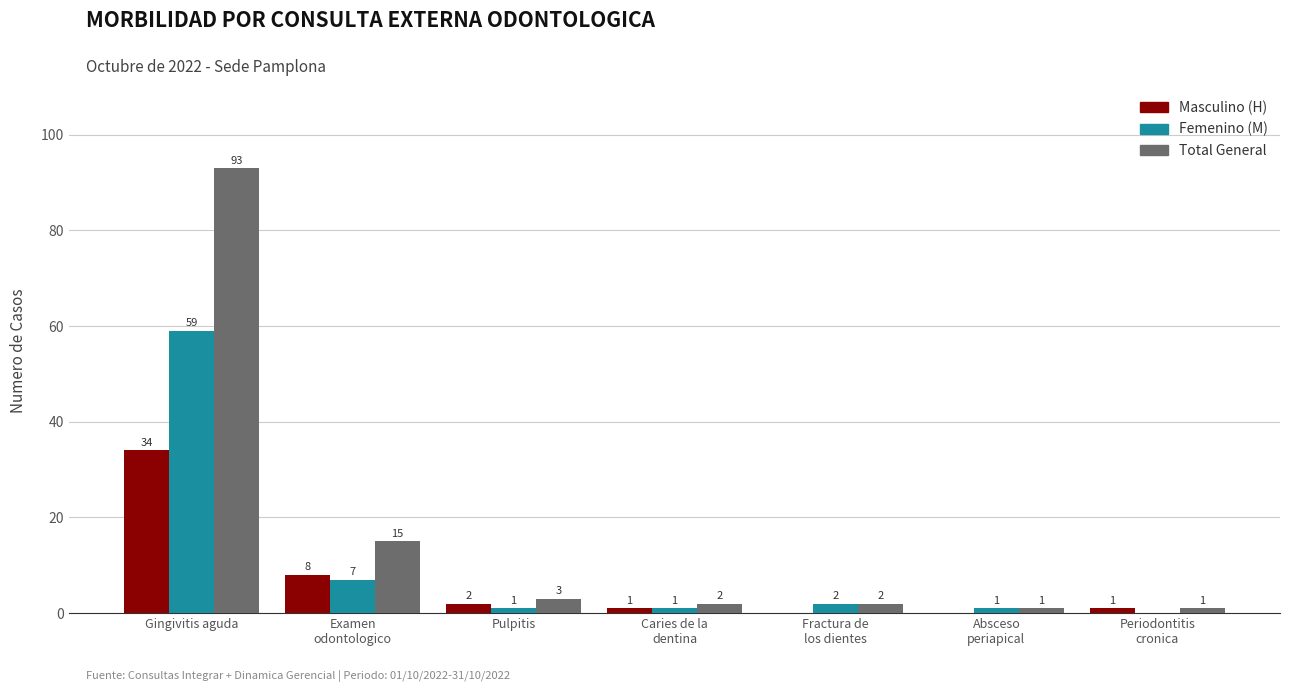

Which category has the highest value across all series?

Gingivitis aguda